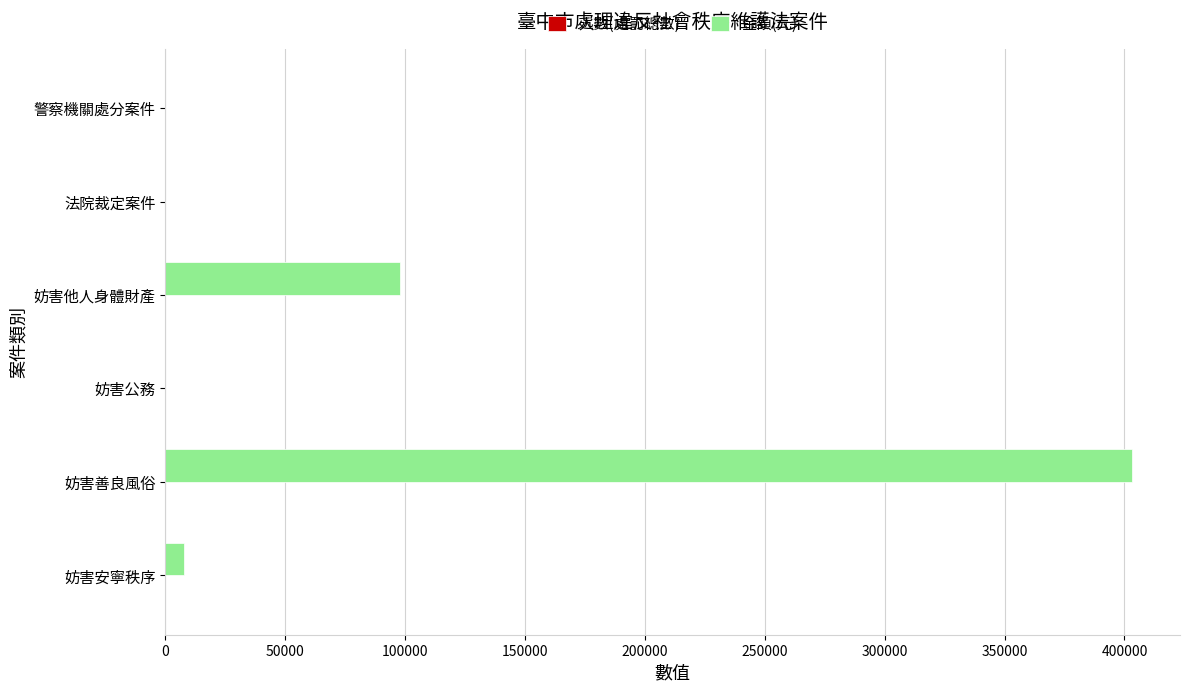

The 金額(元) series shows 200361 at 法院裁定案件. True or false?

False